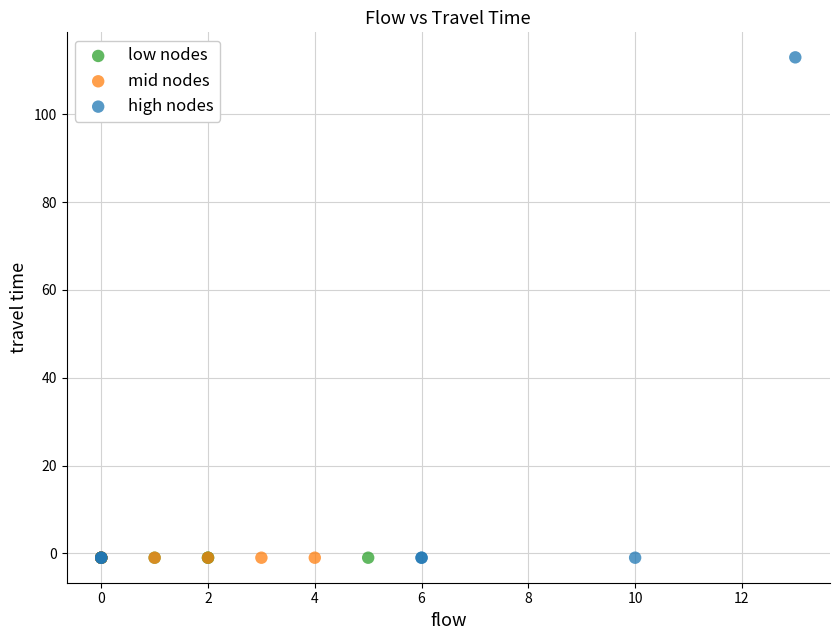

What are all the series names shown in the legend?

low nodes, mid nodes, high nodes